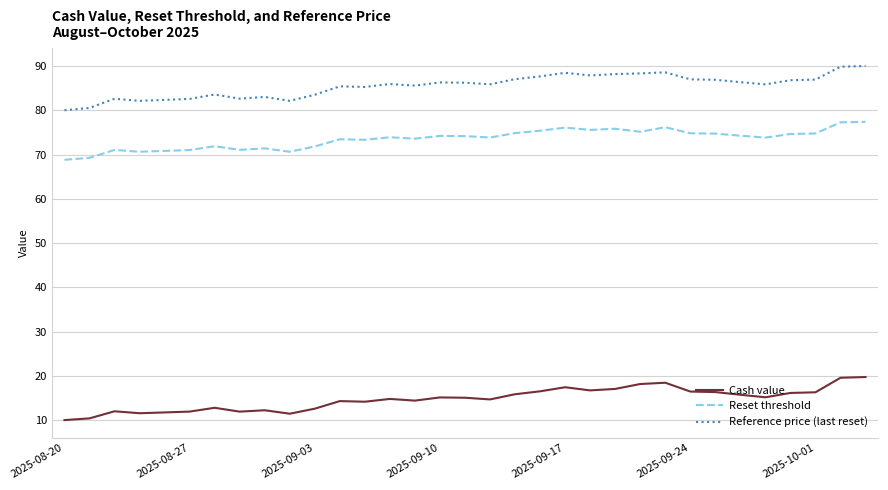

What is the minimum value for Reset threshold?

68.8